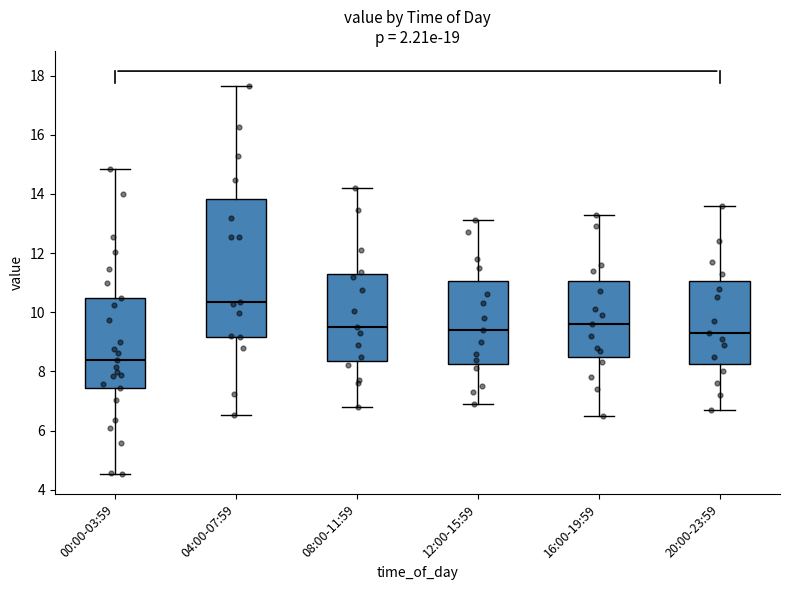

Reading left to right, transcribe this box plot: for each box, give where its median line is, the range the box spans, and where its two whiskers end, as read against the y-axis. The values are not printed on the chart, so give them approximately, as read against the axis.

00:00-03:59: median 8.4, box 7.4 to 10.4, whiskers 4.6 to 14.8
04:00-07:59: median 10.4, box 9.2 to 13.8, whiskers 6.6 to 17.6
08:00-11:59: median 9.6, box 8.4 to 11.2, whiskers 6.8 to 14.2
12:00-15:59: median 9.4, box 8.2 to 11.0, whiskers 7.0 to 13.2
16:00-19:59: median 9.6, box 8.6 to 11.0, whiskers 6.6 to 13.4
20:00-23:59: median 9.4, box 8.2 to 11.0, whiskers 6.8 to 13.6